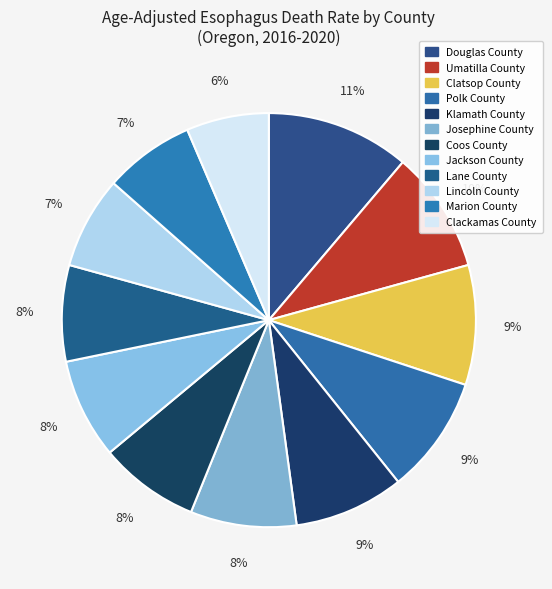

To the nearest percent, what is the average slice percentage?

8%